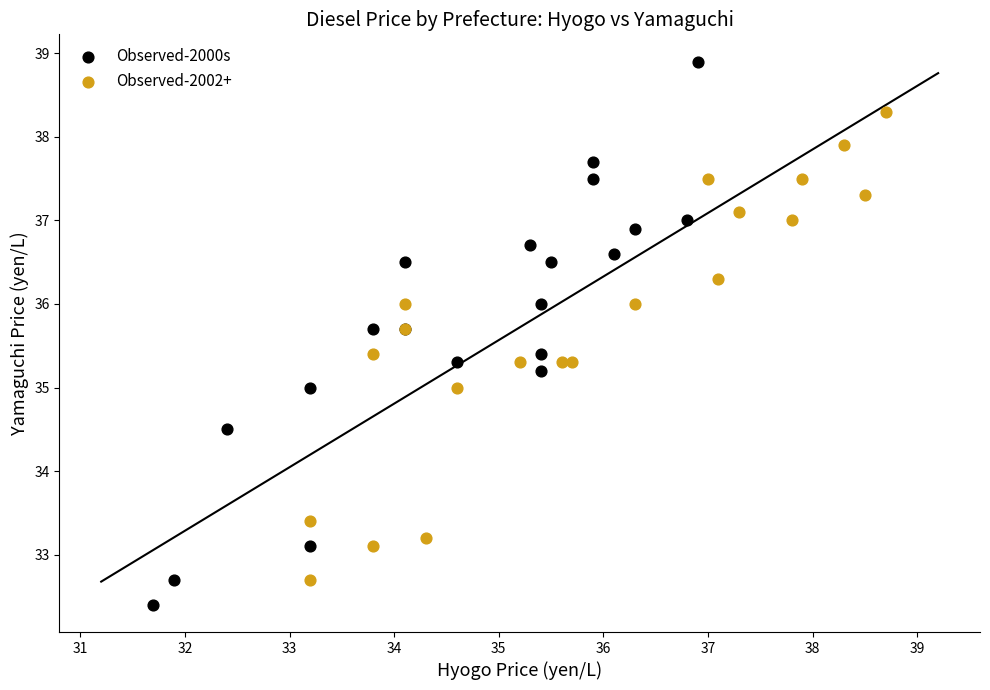

Which series has the widest spread of Y values?

Observed-2000s